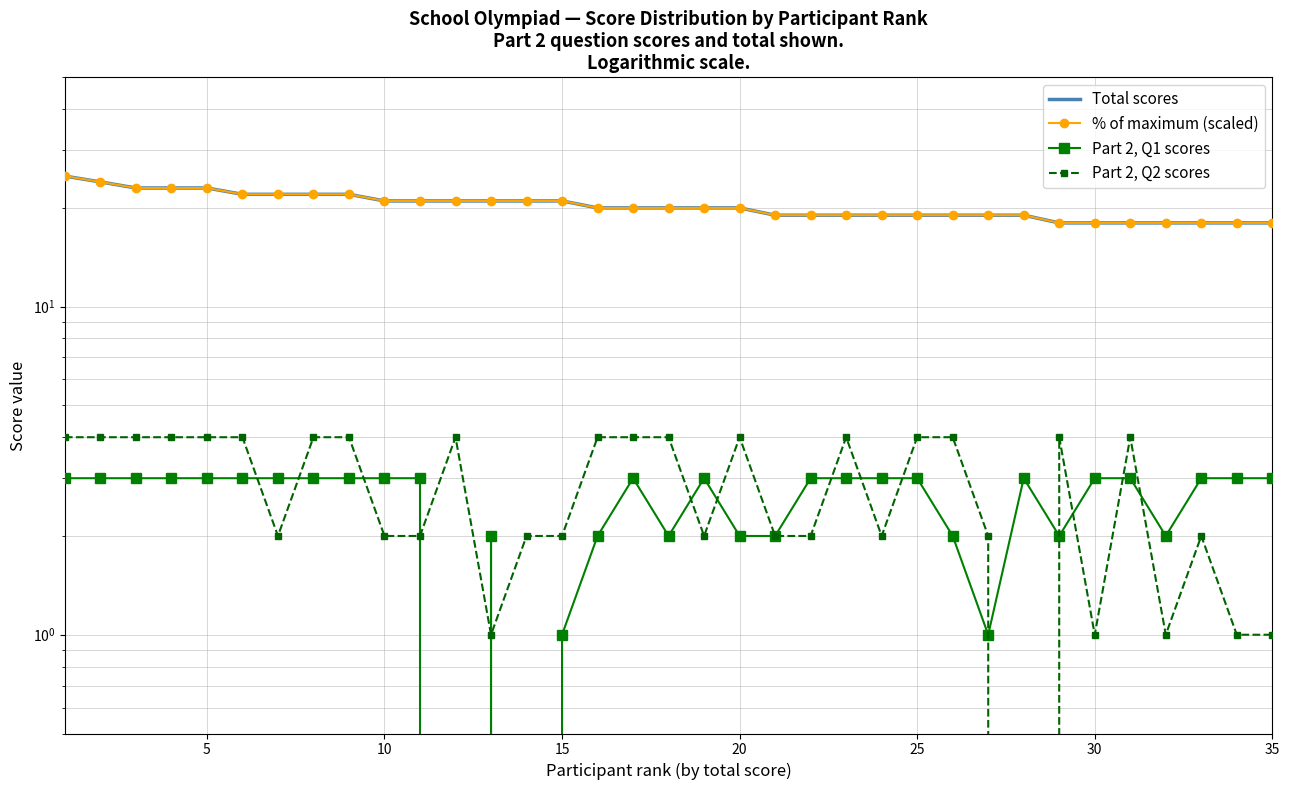

What is the sum of all Total scores values?

710